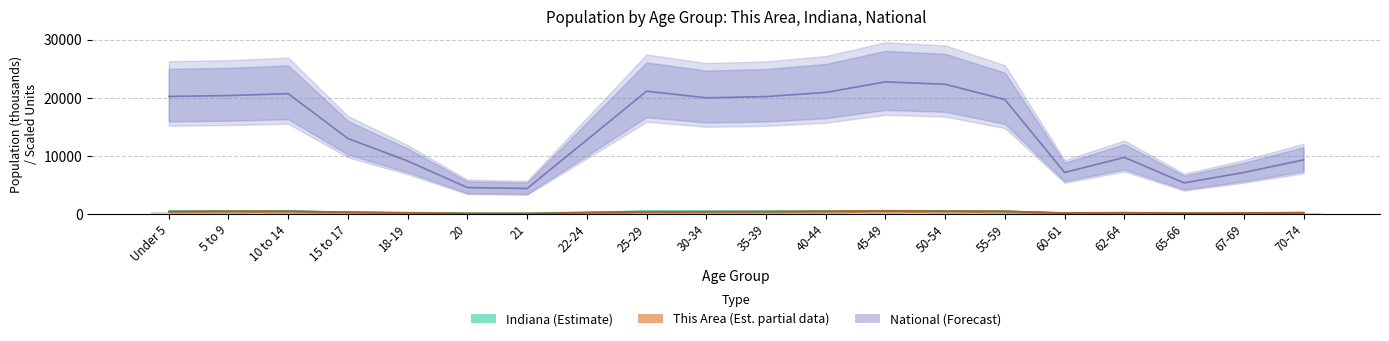

Which label corresponds to the largest value in the chart?

45-49